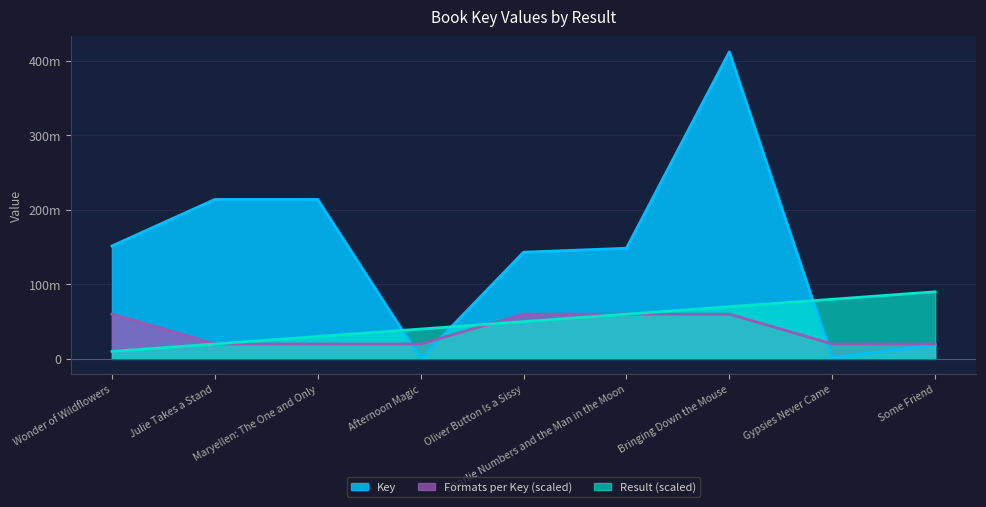

What is the average value of the Result series?

50000000